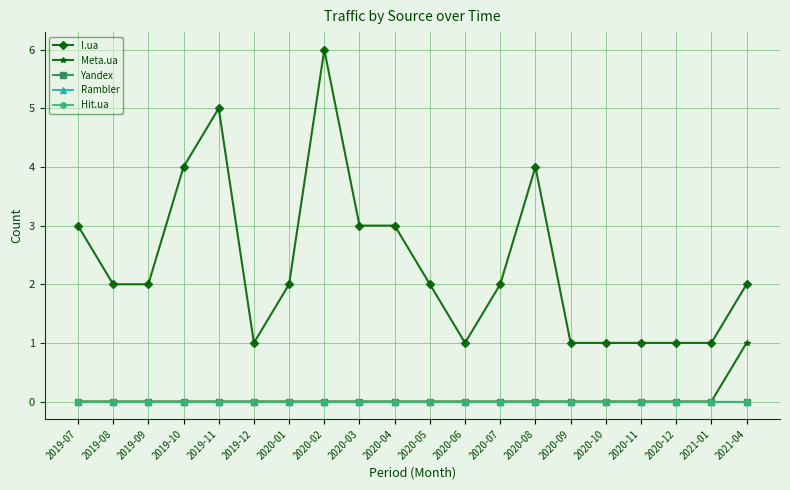

What is the difference between the second highest and second lowest values in the I.ua series?

4